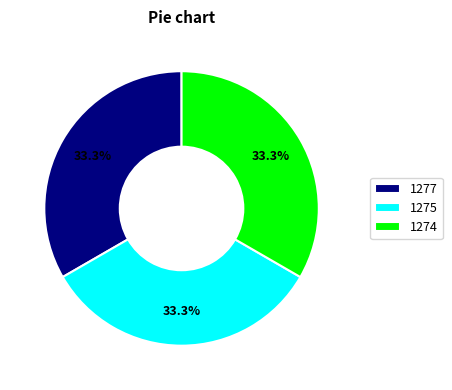

Approximately how many times larger is the value at 1277 compared to 1275?

1.0